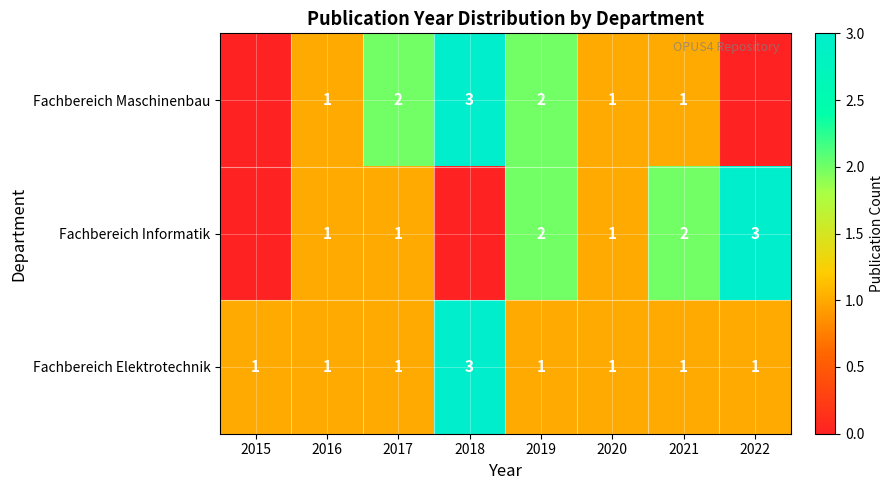

The Fachbereich Maschinenbau series shows 0 at 2020. True or false?

False